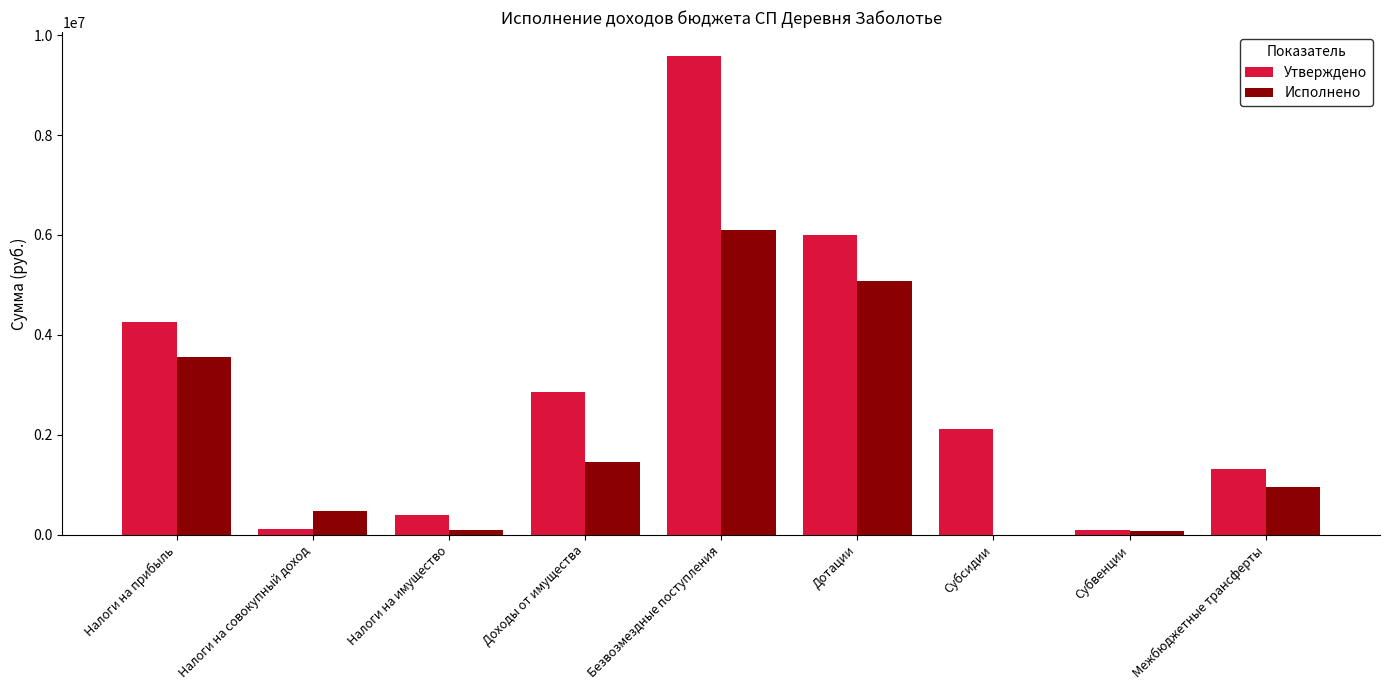

The value of Утверждено at Налоги на прибыль is 4250000.0. True or false?

True